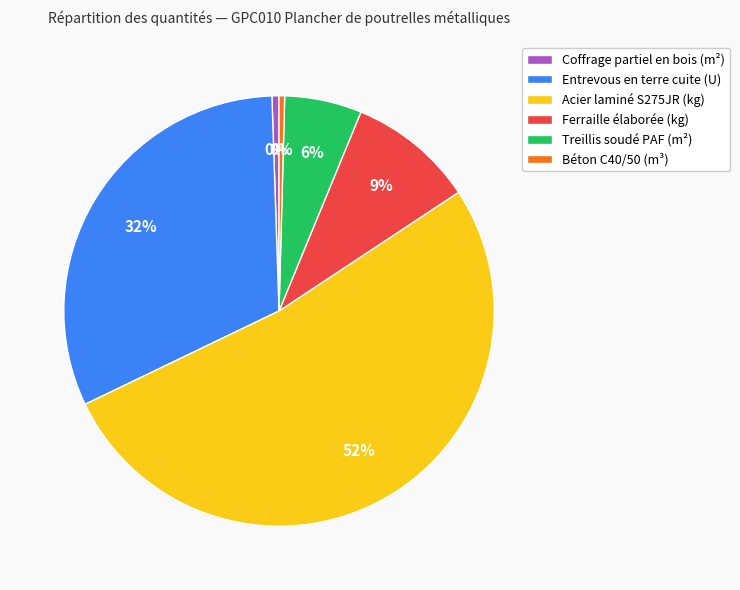

What percentage is NOT represented by Treillis soudé PAF (m²)?

94.2%